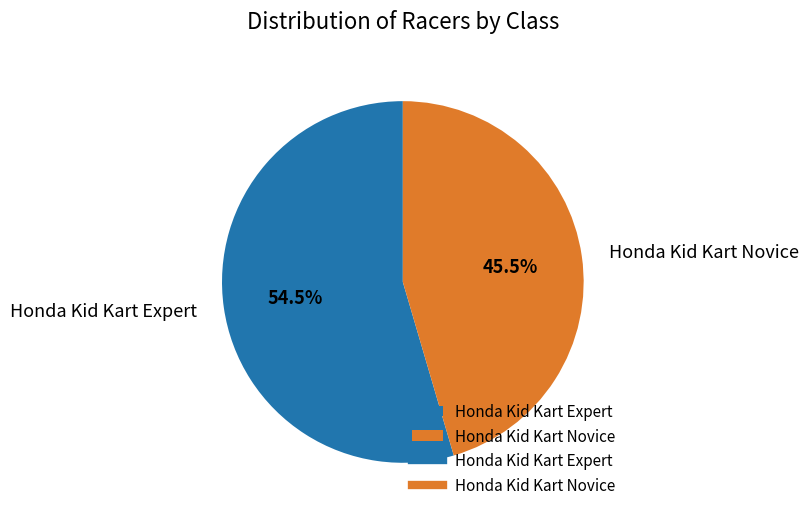

Is there a majority slice in this chart?

Yes